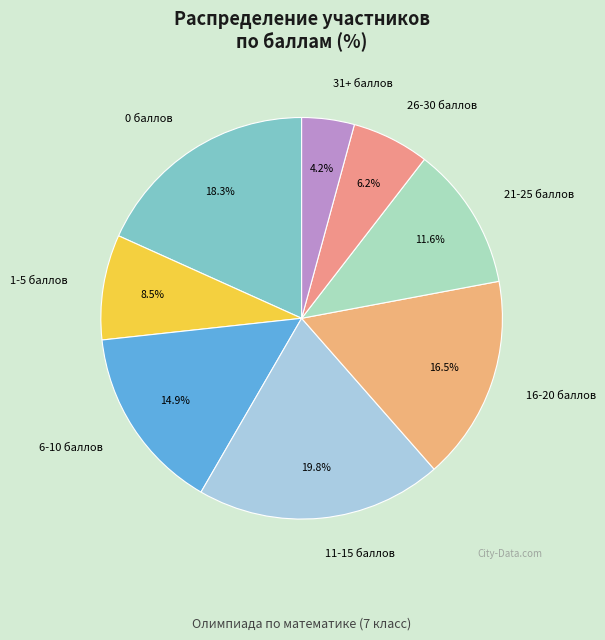

Rank the categories by value from highest to lowest.

11-15 баллов, 0 баллов, 16-20 баллов, 6-10 баллов, 21-25 баллов, 1-5 баллов, 26-30 баллов, 31+ баллов